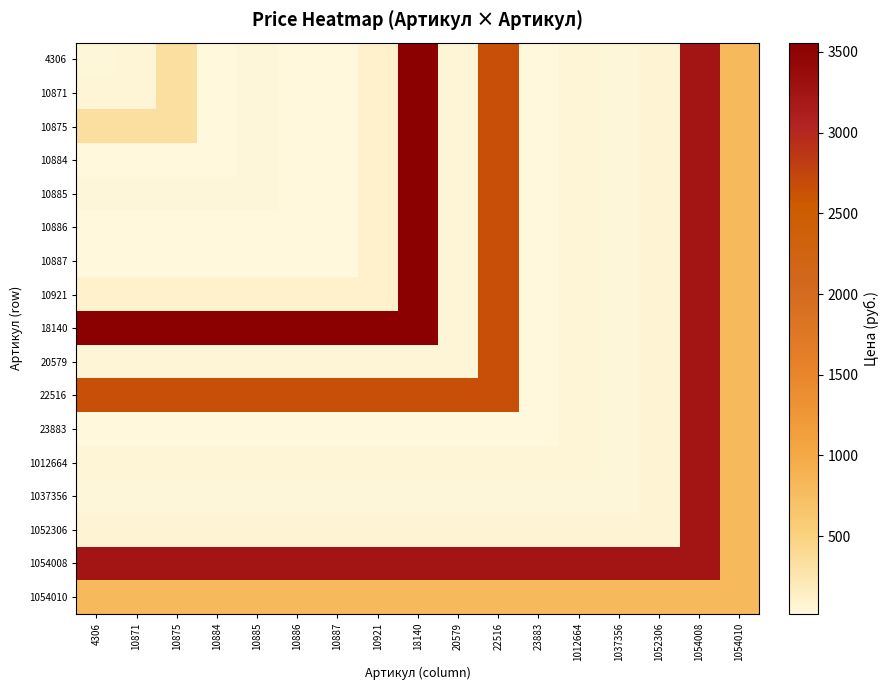

At 10885, list the series in order from smallest to largest.

23883, 10886, 10887, 1037356, 4306, 10871, 10875, 10884, 10885, 1012664, 20579, 1052306, 10921, 1054010, 22516, 1054008, 18140